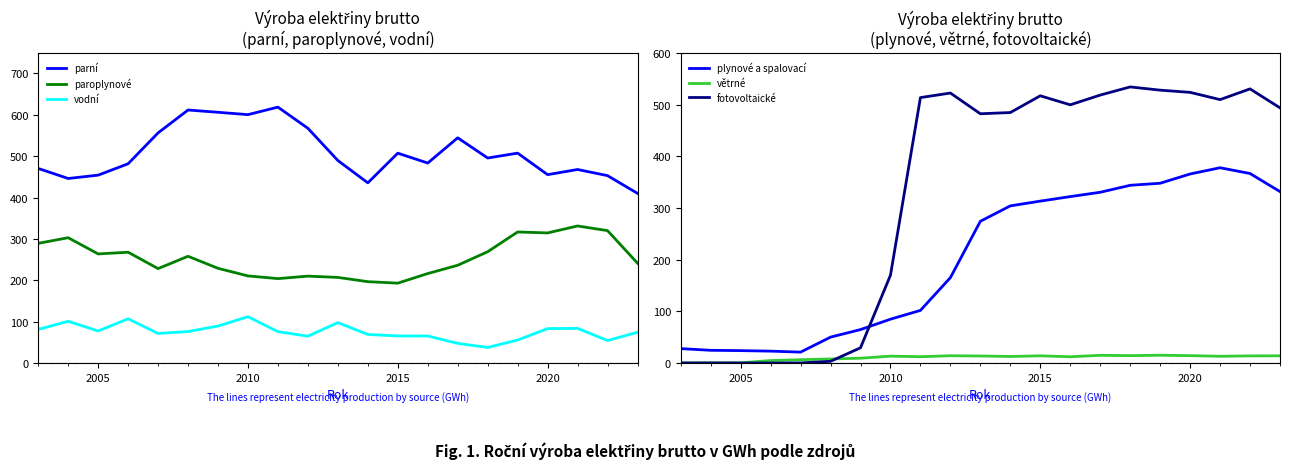

What is the highest value of the parní series?

618.7